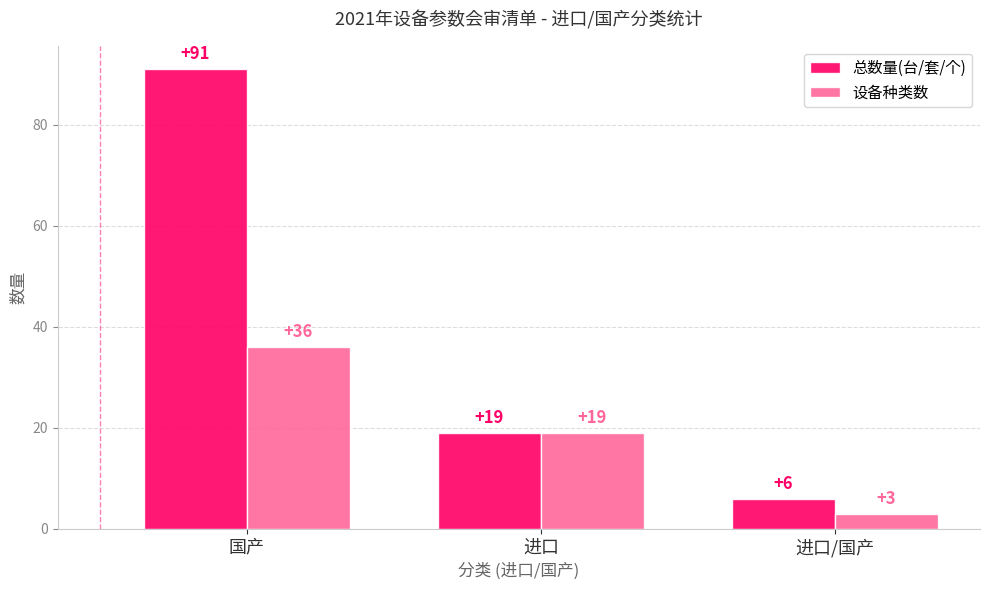

What position from the right is 国产?

3